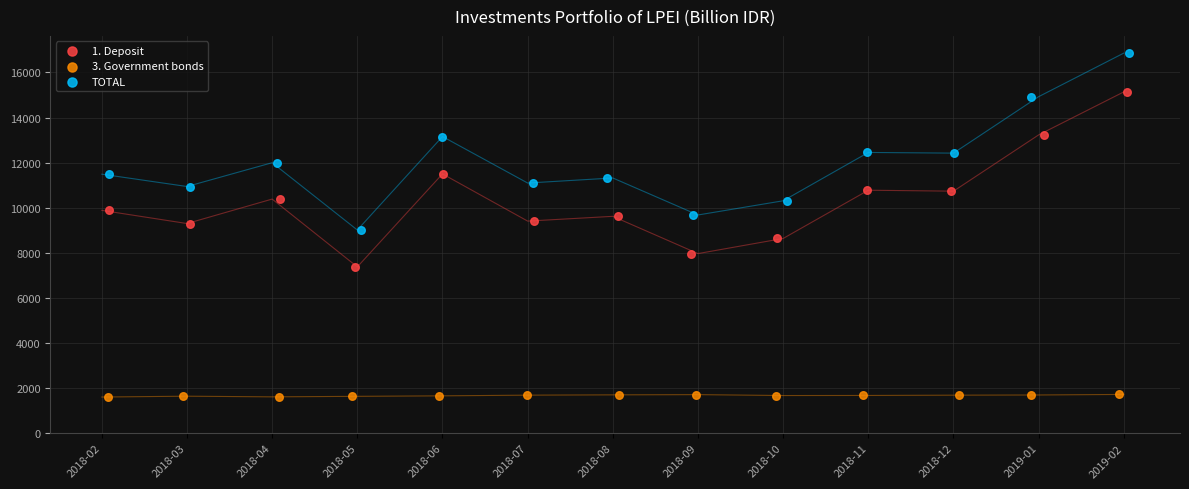

What are all the series names shown in the legend?

1. Deposit, 3. Government bonds, TOTAL